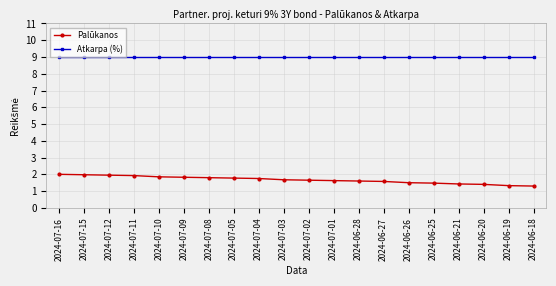

True or false: Atkarpa (%) and Palūkanos intersect in this chart.

False